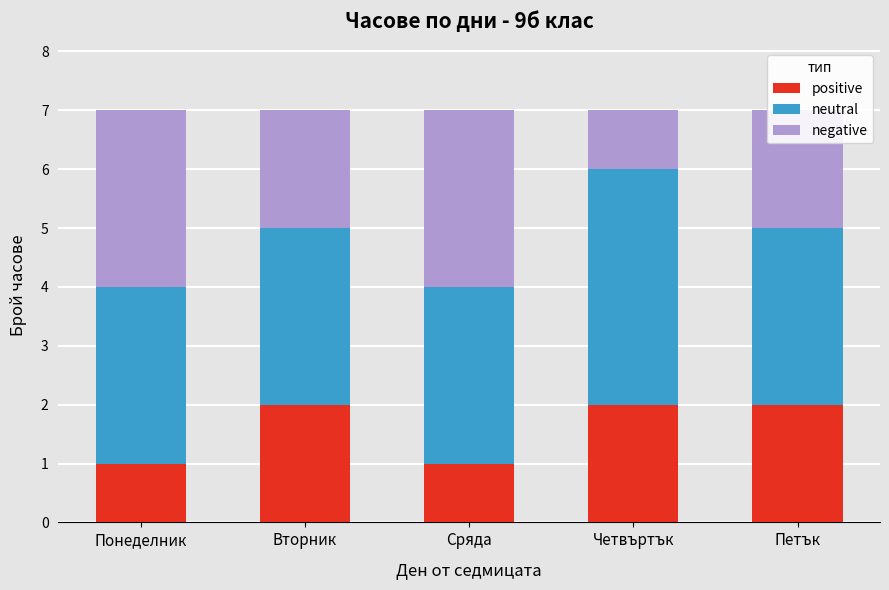

The value of positive at Сряда is 1. True or false?

True